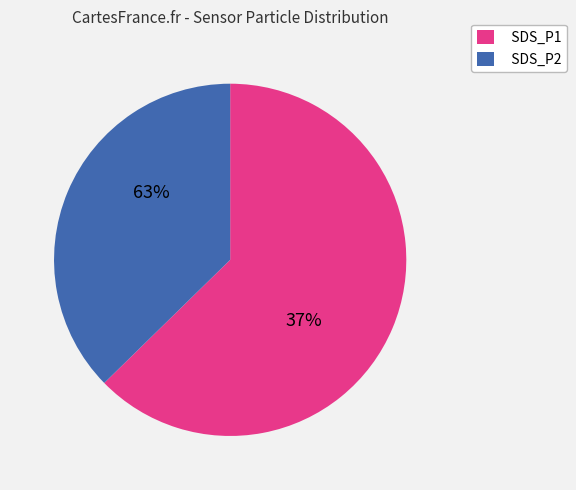

Approximately how many times larger is the value at SDS_P2 compared to SDS_P1?

0.6